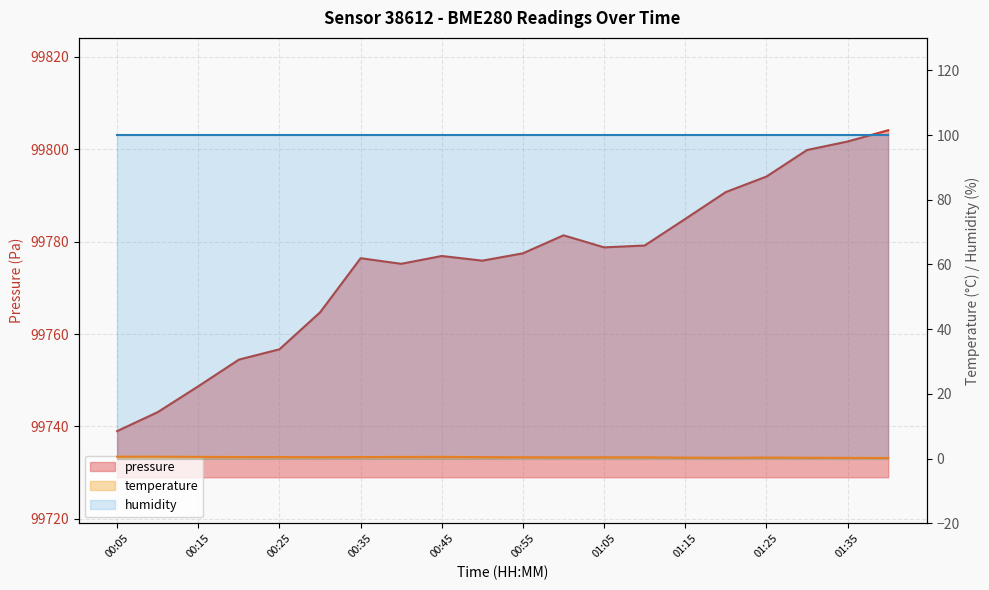

True or false: pressure and temperature cross at least once.

False